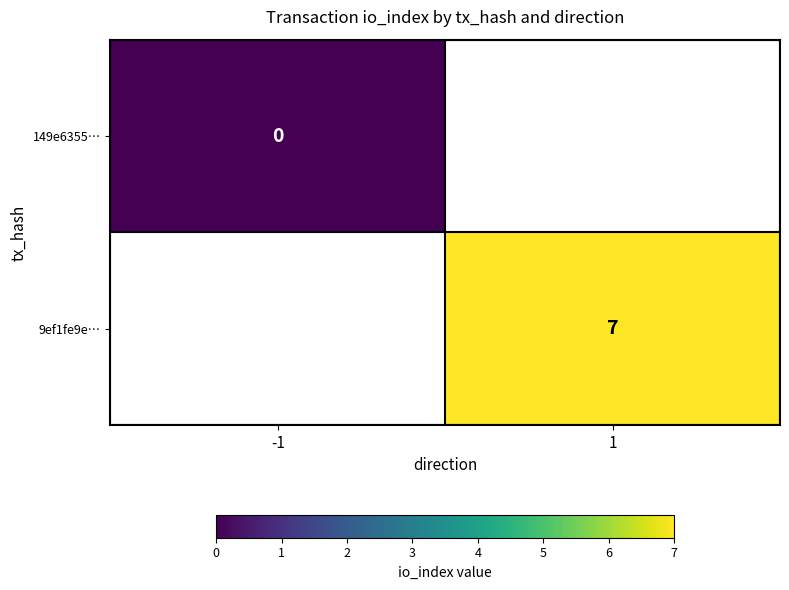

At how many categories does at least one series exceed 1?

1